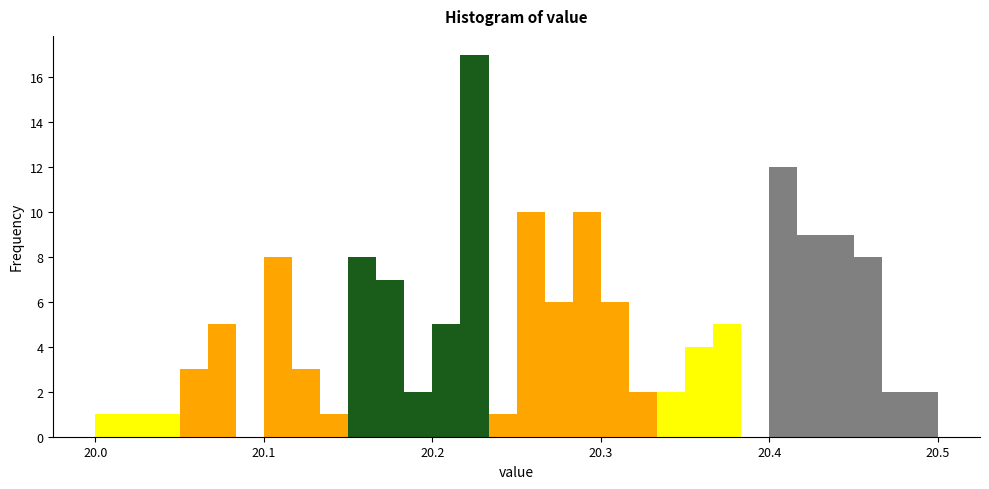

Read against the x-axis, roughly where is the centre of the tallest bar?

20.23